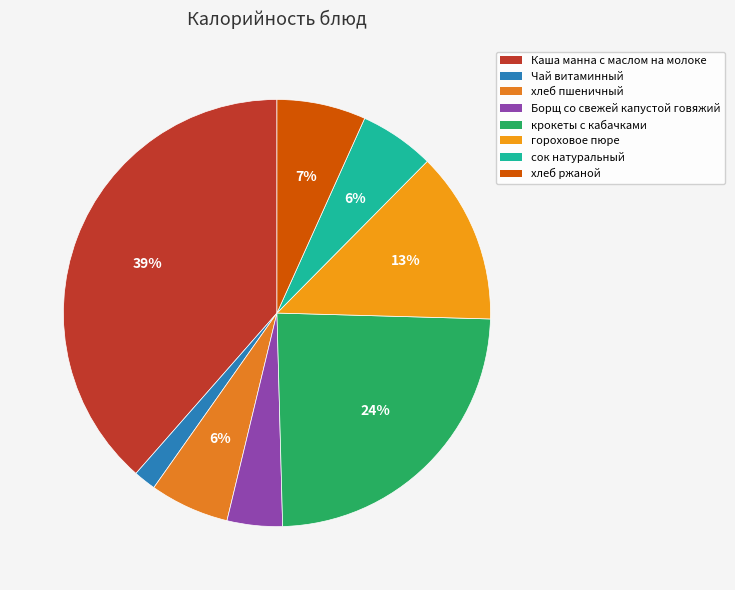

True or false: сок натуральный accounts for 1% of the total.

False